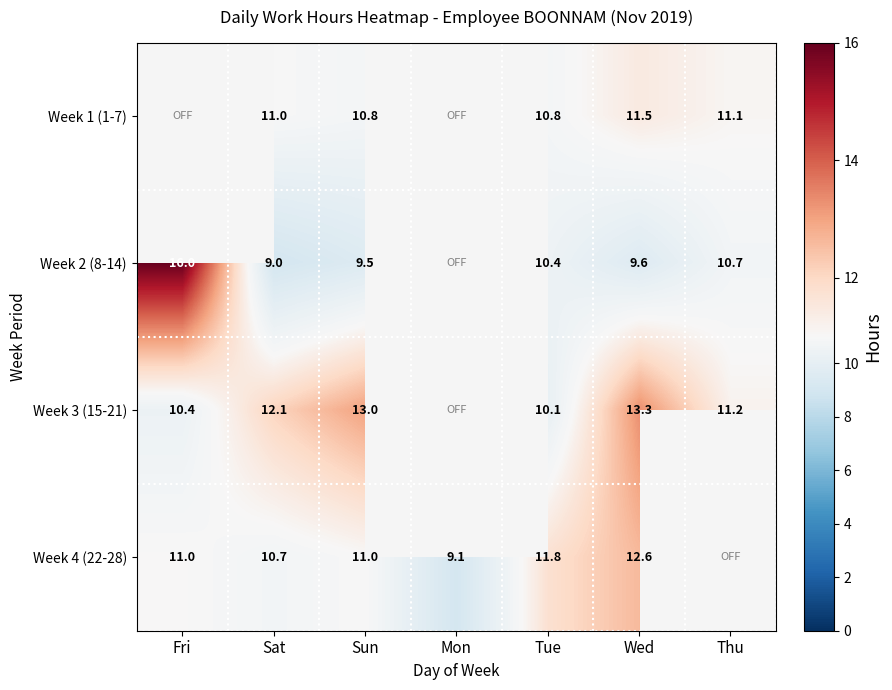

Rank the series at Sat from highest to lowest value.

Week 3 (15-21), Week 1 (1-7), Week 4 (22-28), Week 2 (8-14)